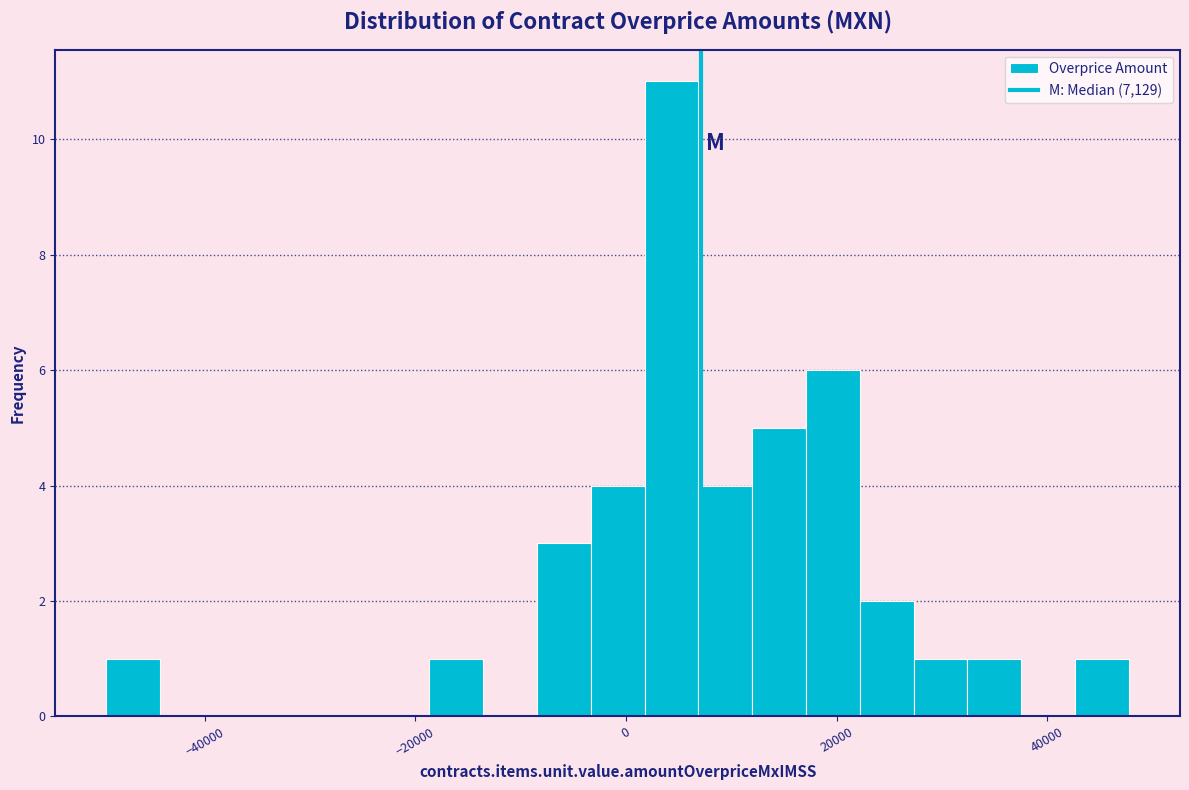

Around what value on the x-axis is the tallest bar? Give the approximate position of its centre, as read against the axis.

4000